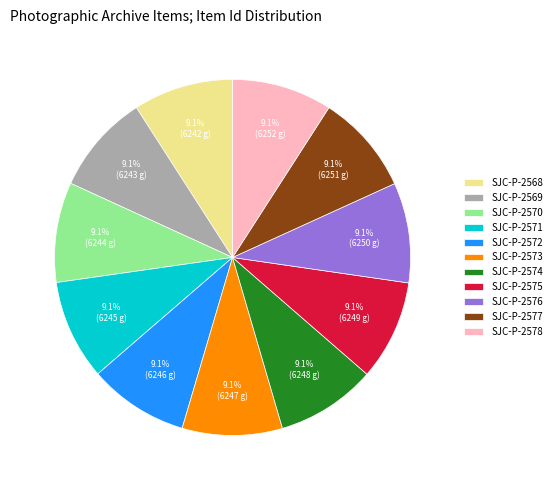

The SJC-P-2574 slice represents 9% of the pie. True or false?

True